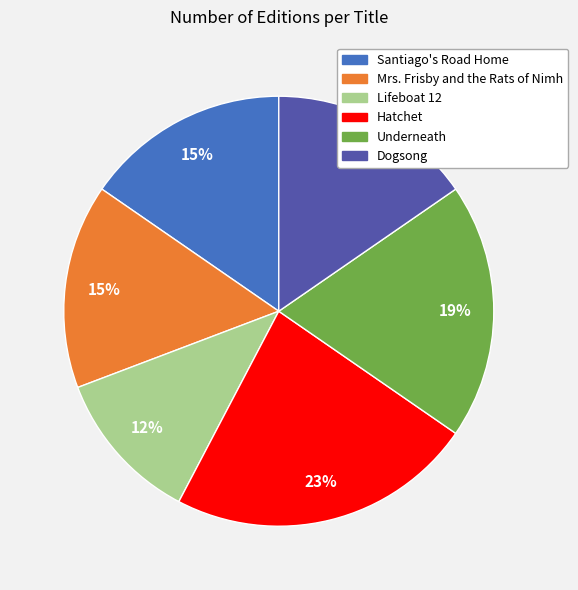

Which slice is the largest?

Hatchet